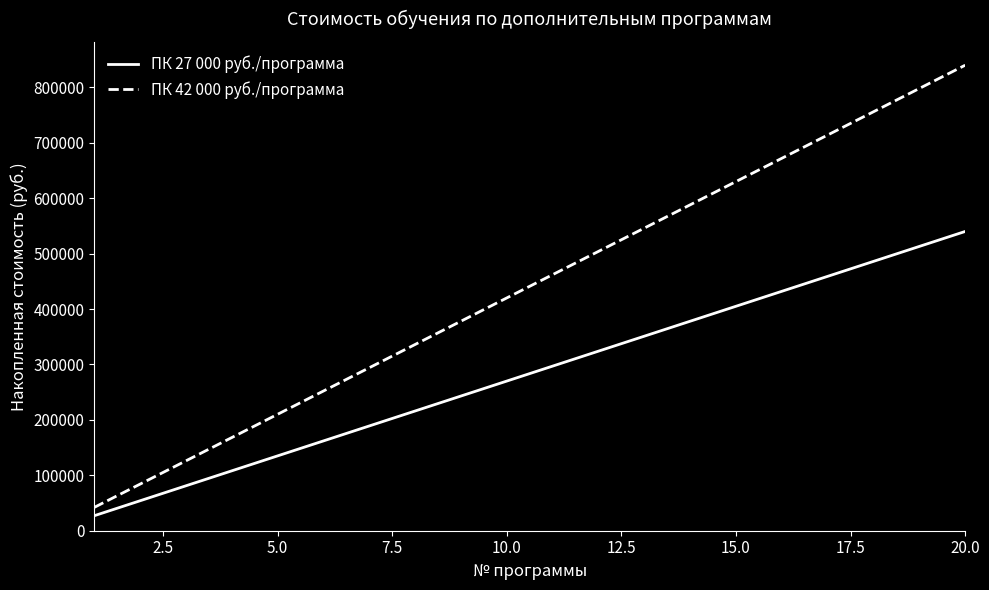

List the series in order of their overall mean, lowest first.

ПК 27 000 руб./программа, ПК 42 000 руб./программа